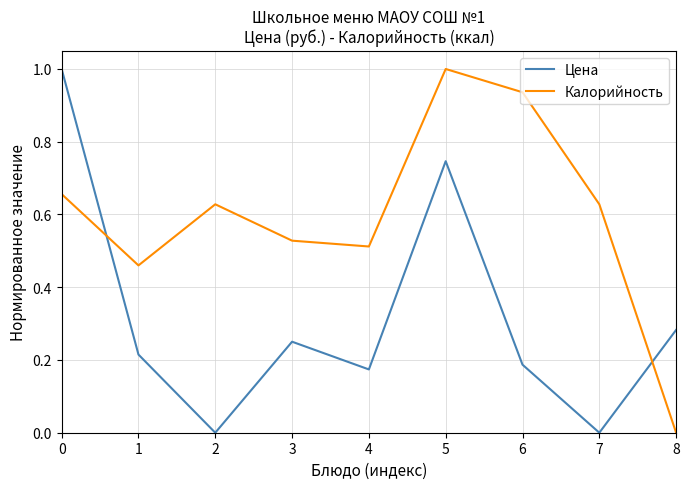

List the series in order of their overall mean, lowest first.

Цена, Калорийность